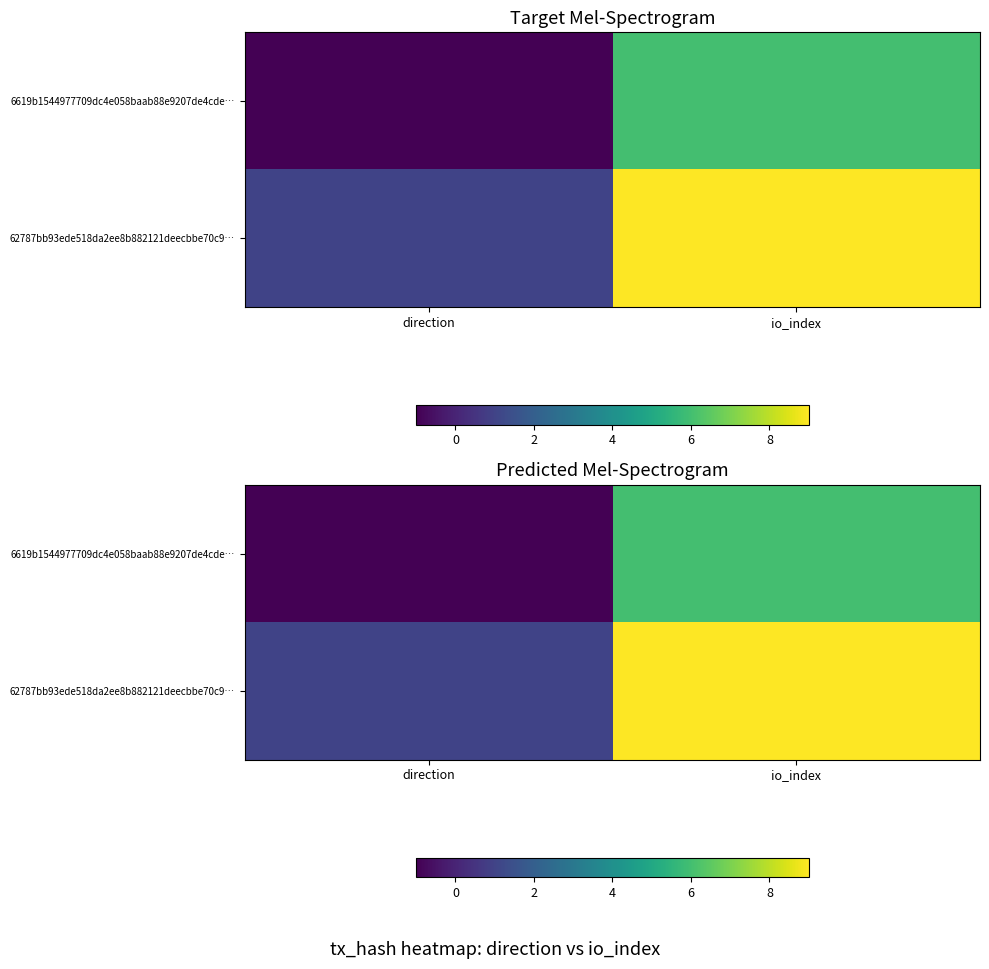

At which category is the sum across all series the highest?

io_index